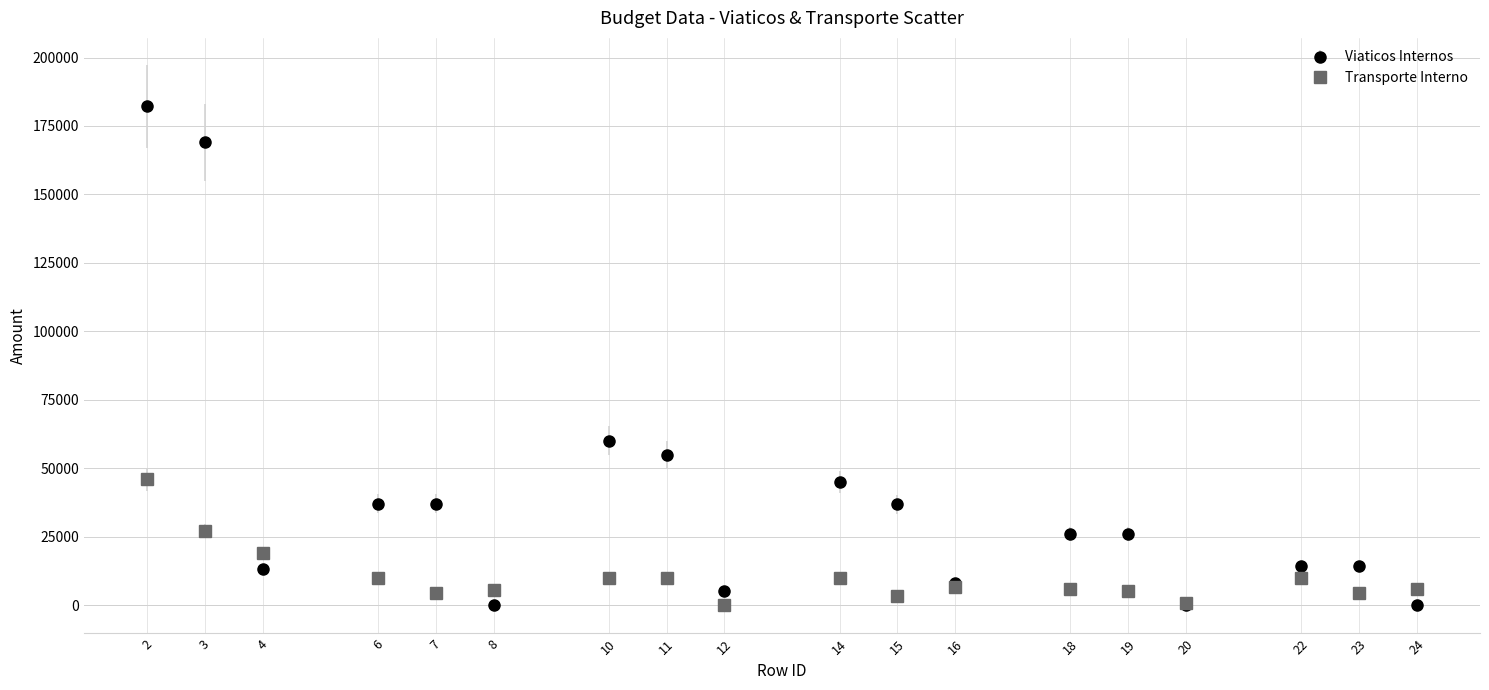

Which series has the largest range (max minus min)?

Viaticos Internos